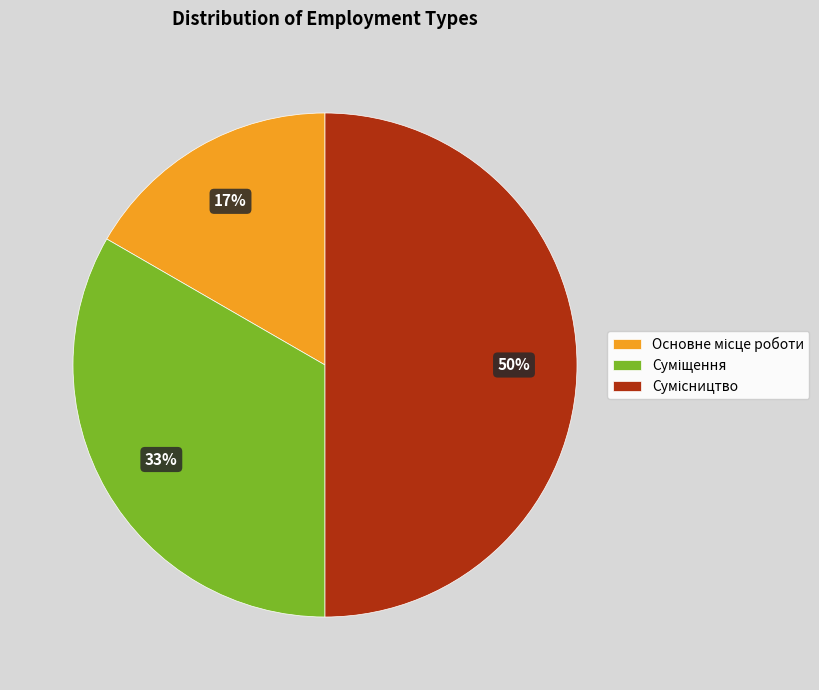

To the nearest percent, what is the difference between the largest and smallest slice percentages?

33%